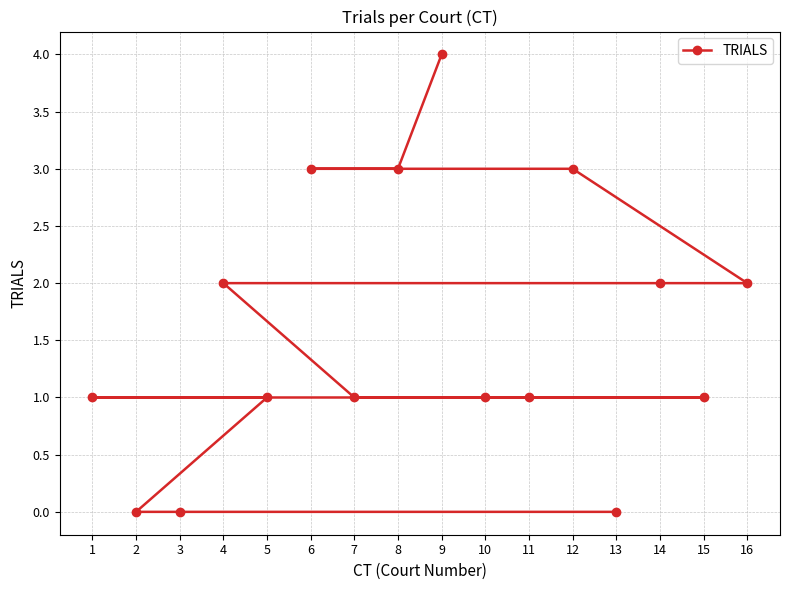

Which has a higher value, 9 or 4?

9